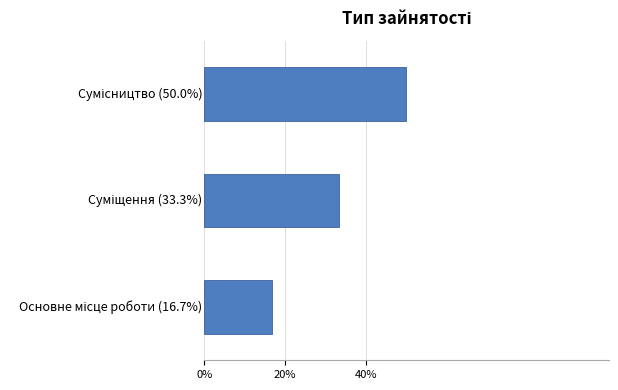

Are the bars grouped side by side (vs. stacked)?

No